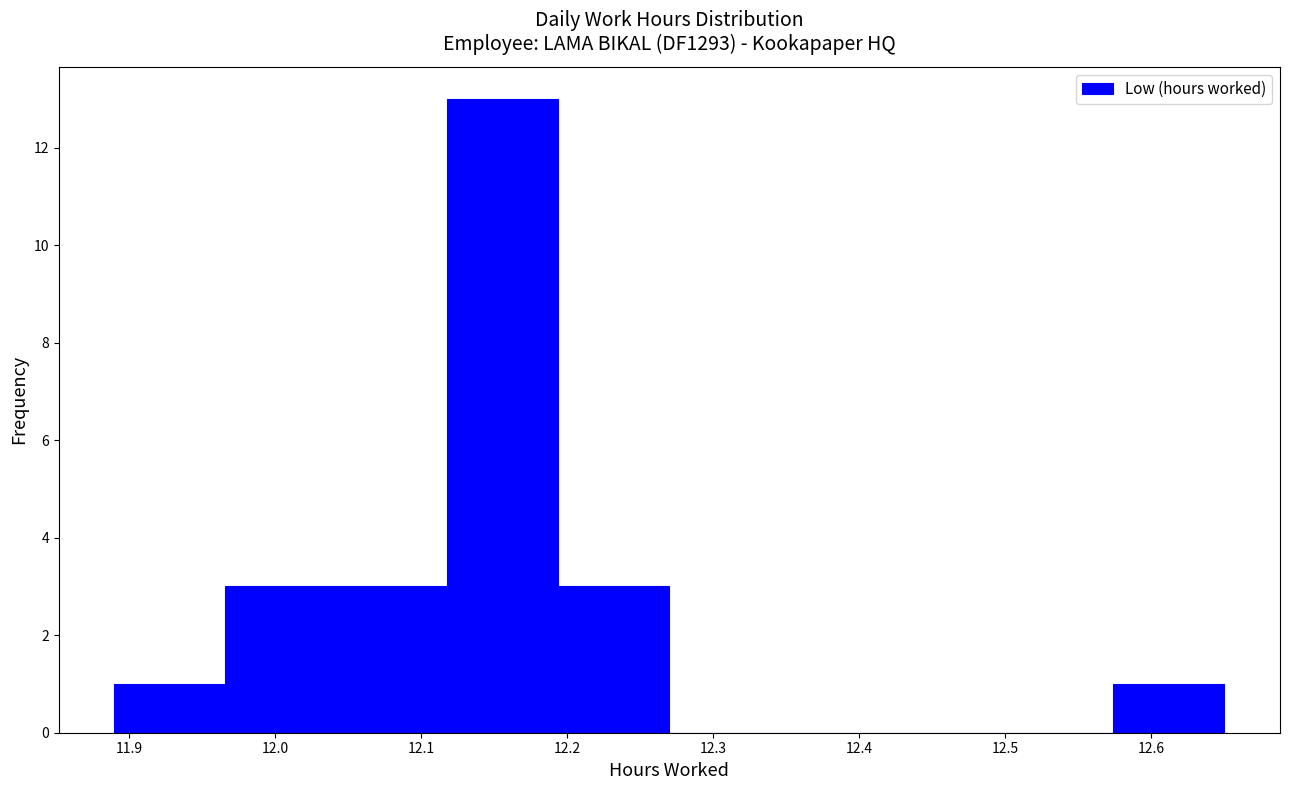

What is the height of the bar covering 12.574 to 12.650 on the x-axis? Neither the bar edges nor the heights are printed on the chart, so give them approximately, as read against the axes.

1